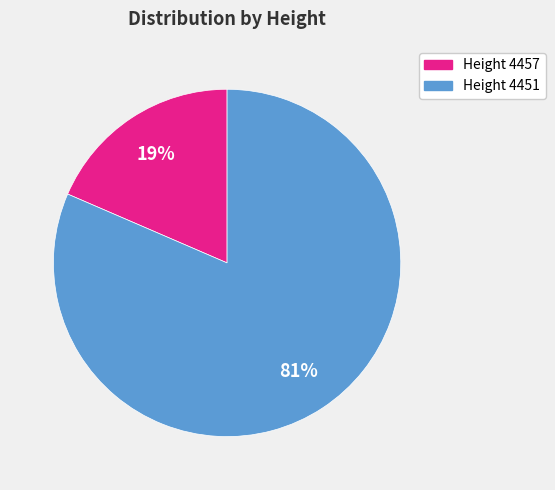

Is there a majority slice in this chart?

Yes